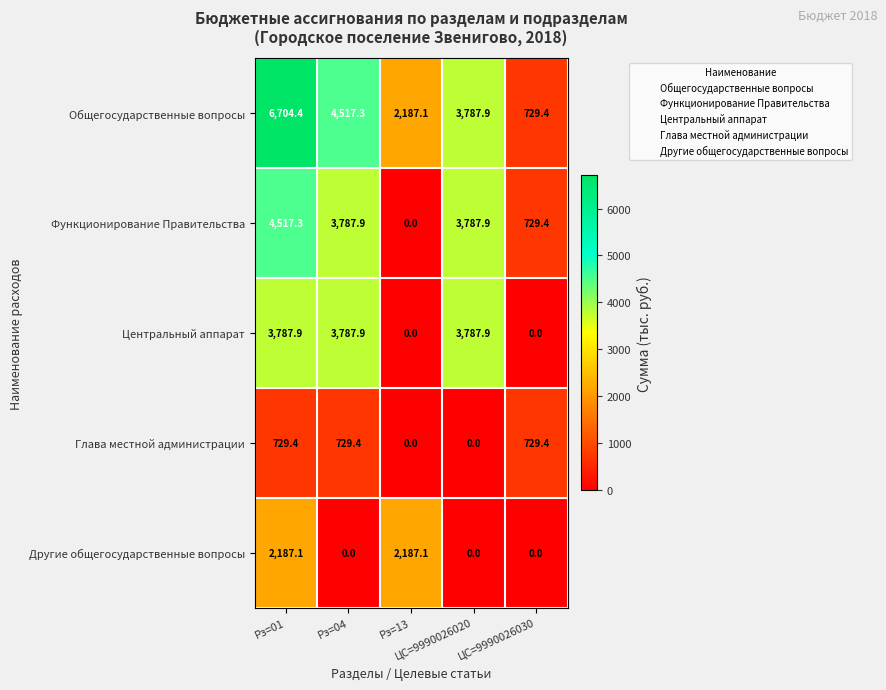

Rank the series by their maximum value, from highest to lowest.

Общегосударственные вопросы, Функционирование Правительства, Центральный аппарат, Другие общегосударственные вопросы, Глава местной администрации